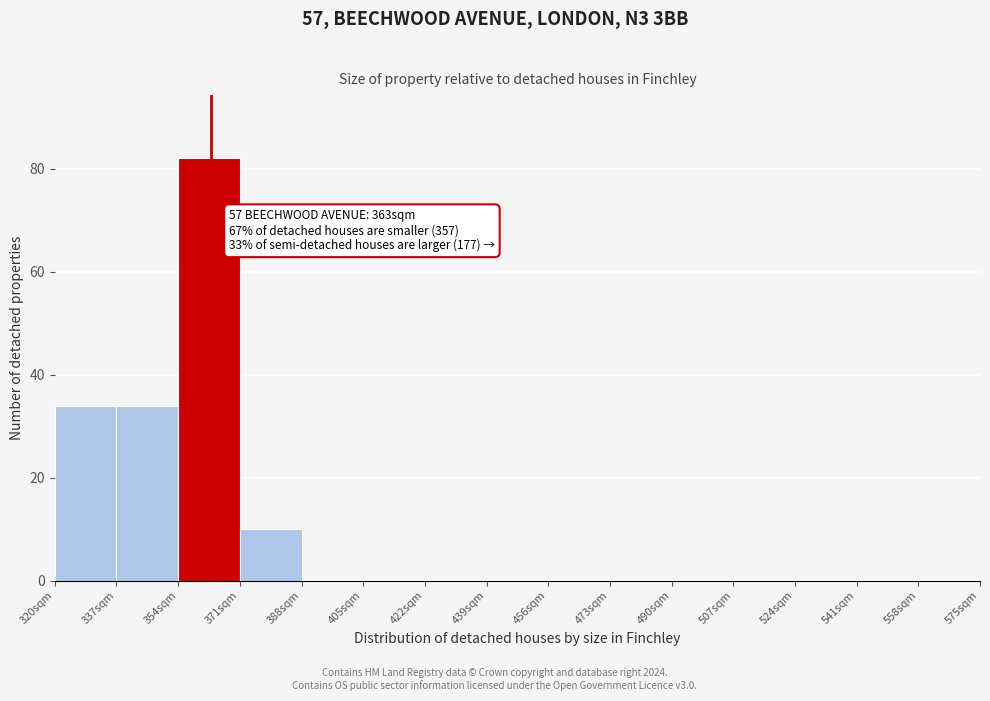

Over which range of the x-axis is the bar tallest?

354 to 371